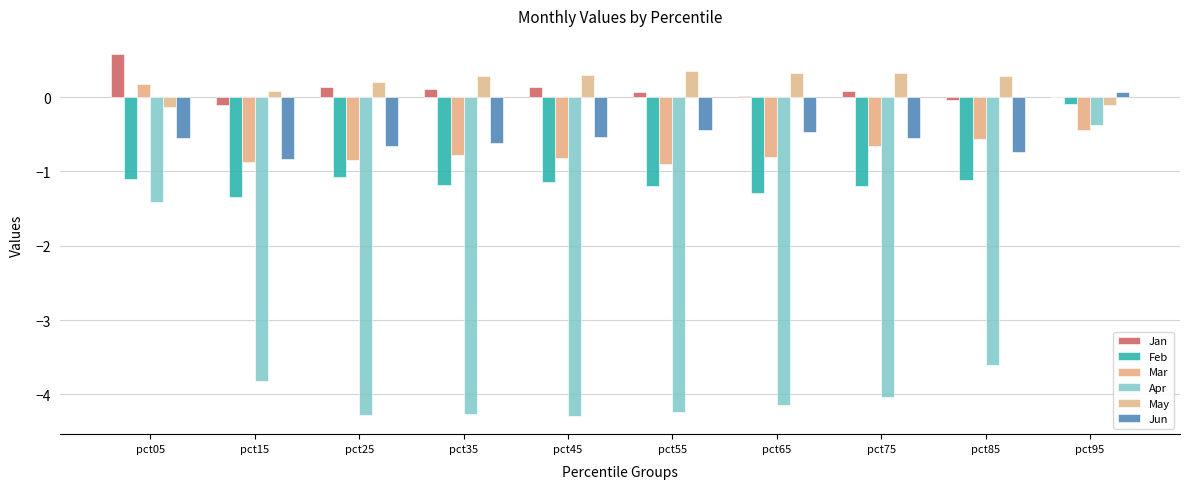

True or false: Jan has a value of -0.0 at pct95.

False